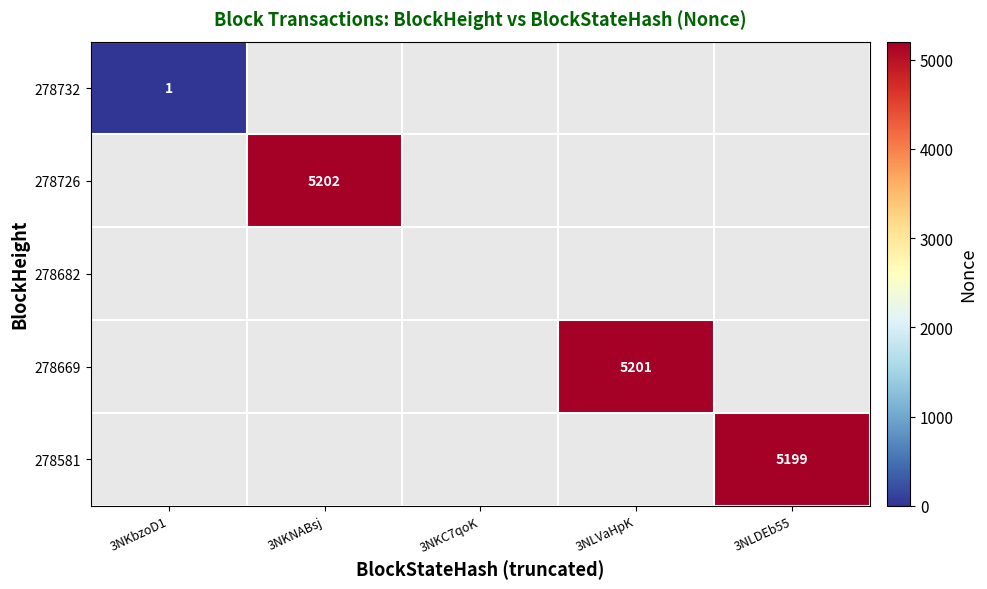

The 278581 series shows 5199 at 3NLDEb55. True or false?

True